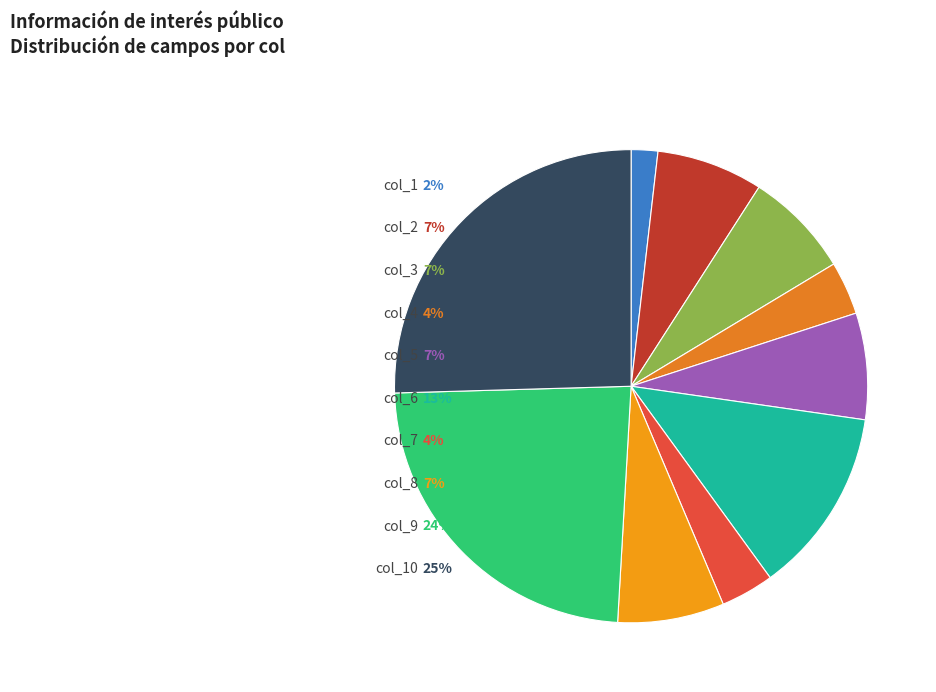

True or false: col_7 accounts for 4% of the total.

True